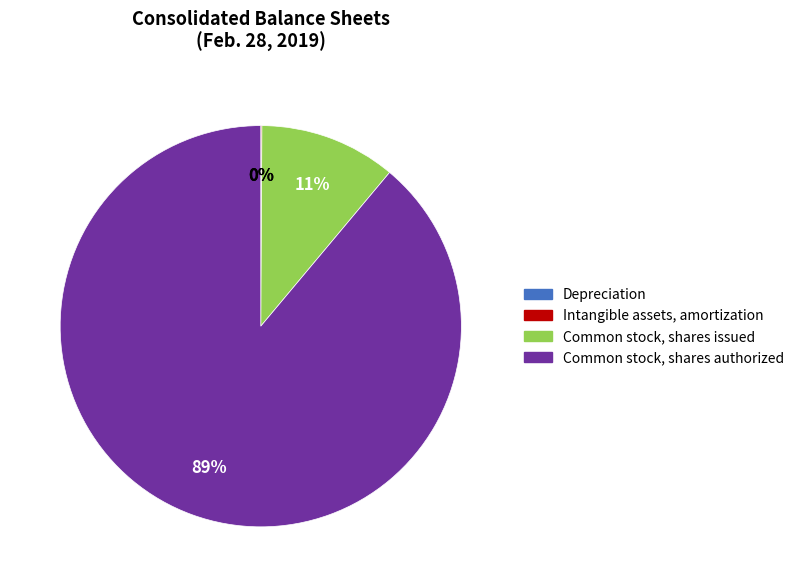

What is the largest slice in the pie chart?

Common stock, shares authorized